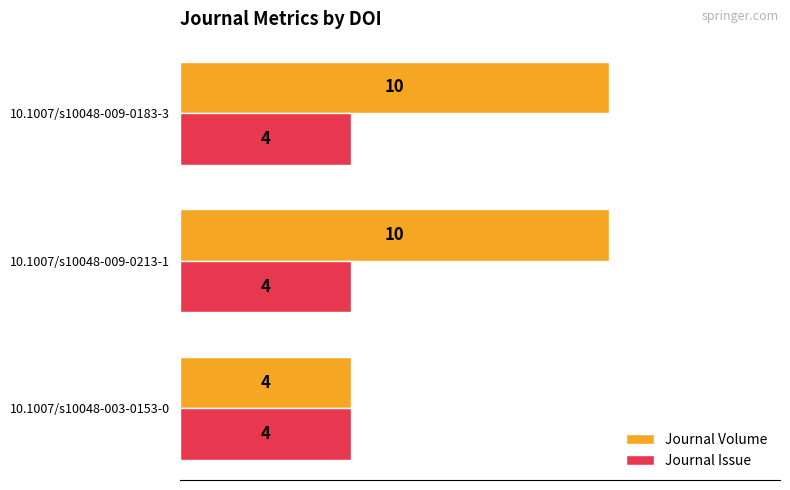

How many distinct data groups are displayed?

2